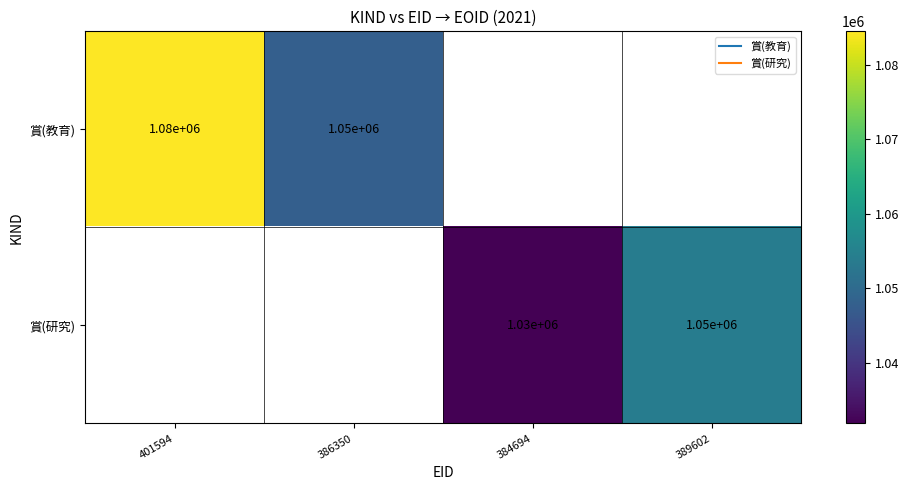

Where is 賞(教育) nearest to the value 1066141?

386350